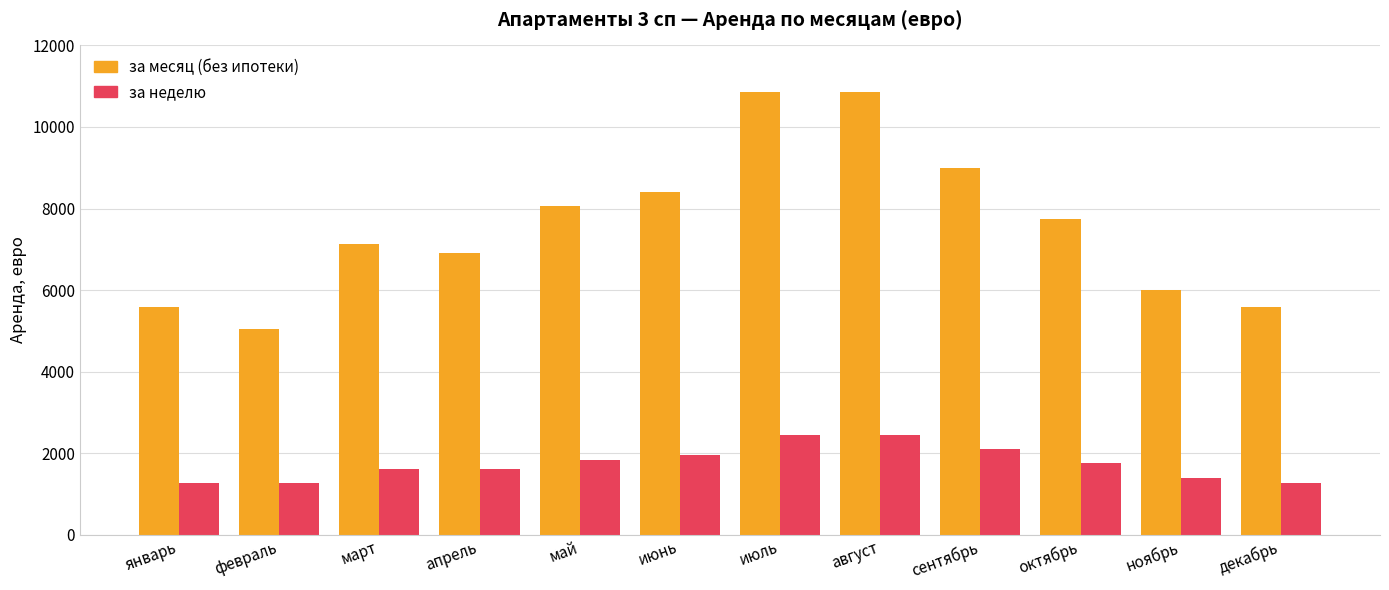

Which series has the largest total across all categories?

за месяц (без ипотеки)